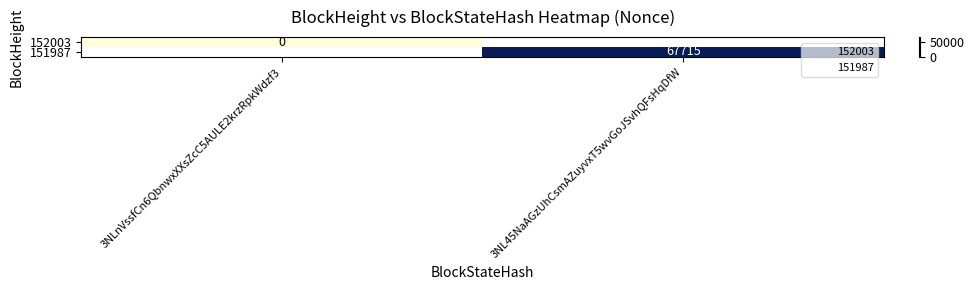

Where is 152003 nearest to the value 0?

3NLnVssfCn6QbnwxXXsZcC5AULE2krzRpkWdzf3